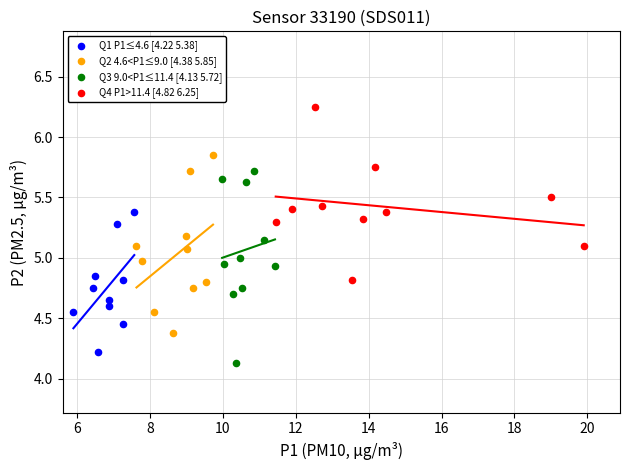

Which series has the largest Y range (max minus min)?

Q3 9.0<P1≤11.4 [4.13 5.72]